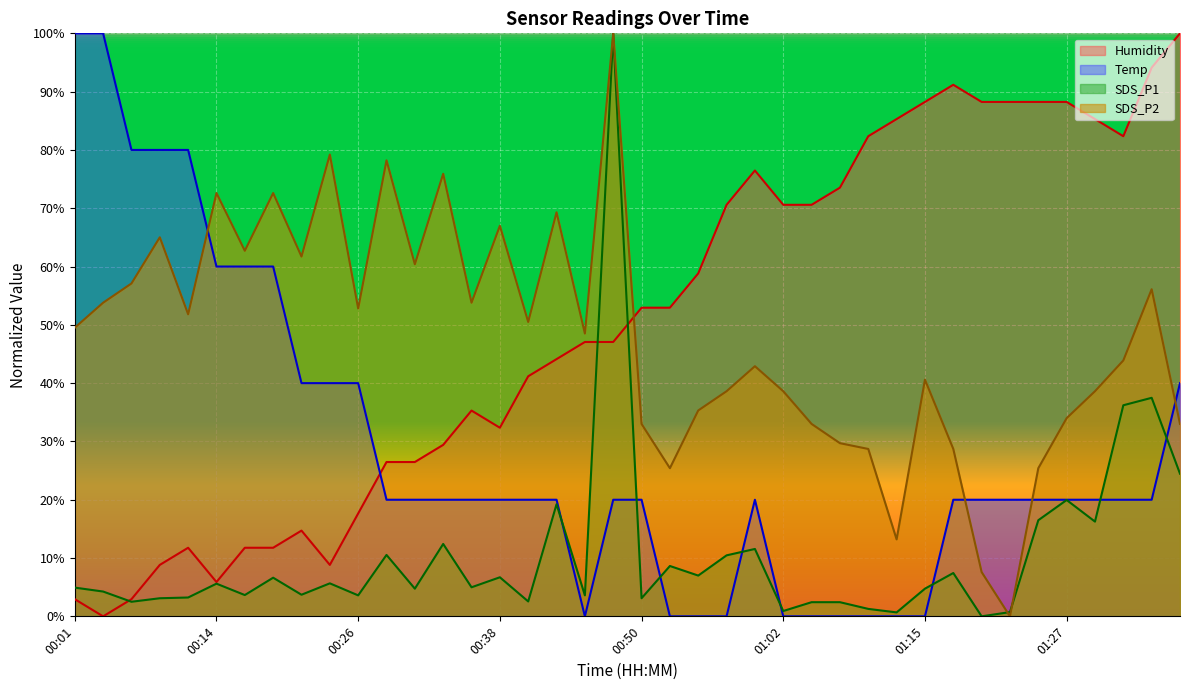

Reading right to left, transcribe all the data shown in this chart.

Temp: 01:37=40.0	01:34=20.0	01:32=20.0	01:29=20.0	01:27=20.0	01:24=20.0	01:22=20.0	01:20=20.0	01:17=20.0	01:15=0.0	01:12=0.0	01:10=0.0	01:07=0.0	01:05=0.0	01:02=0.0	01:00=20.0	00:57=0.0	00:55=0.0	00:52=0.0	00:50=20.0	00:48=20.0	00:45=0.0	00:43=20.0	00:40=20.0	00:38=20.0	00:35=20.0	00:33=20.0	00:31=20.0	00:28=20.0	00:26=40.0	00:23=40.0	00:21=40.0	00:18=60.0	00:16=60.0	00:14=60.0	00:11=80.0	00:09=80.0	00:06=80.0	00:04=100.0	00:01=100.0
Humidity: 01:37=100.0	01:34=94.1	01:32=82.4	01:29=85.3	01:27=88.2	01:24=88.2	01:22=88.2	01:20=88.2	01:17=91.2	01:15=88.2	01:12=85.3	01:10=82.4	01:07=73.5	01:05=70.6	01:02=70.6	01:00=76.5	00:57=70.6	00:55=58.8	00:52=52.9	00:50=52.9	00:48=47.1	00:45=47.1	00:43=44.1	00:40=41.2	00:38=32.4	00:35=35.3	00:33=29.4	00:31=26.5	00:28=26.5	00:26=17.6	00:23=8.8	00:21=14.7	00:18=11.8	00:16=11.8	00:14=5.9	00:11=11.8	00:09=8.8	00:06=2.9	00:04=0.0	00:01=2.9
SDS_P1: 01:37=24.5	01:34=37.5	01:32=36.2	01:29=16.2	01:27=20.0	01:24=16.5	01:22=0.7	01:20=0.0	01:17=7.4	01:15=4.7	01:12=0.7	01:10=1.3	01:07=2.4	01:05=2.4	01:02=0.9	01:00=11.6	00:57=10.5	00:55=7.0	00:52=8.6	00:50=3.1	00:48=100.0	00:45=3.6	00:43=19.2	00:40=2.6	00:38=6.7	00:35=5.0	00:33=12.4	00:31=4.7	00:28=10.5	00:26=3.6	00:23=5.7	00:21=3.7	00:18=6.6	00:16=3.7	00:14=5.6	00:11=3.2	00:09=3.1	00:06=2.5	00:04=4.3	00:01=4.9
SDS_P2: 01:37=33.0	01:34=56.1	01:32=43.9	01:29=38.6	01:27=34.0	01:24=25.4	01:22=0.0	01:20=7.6	01:17=28.7	01:15=40.6	01:12=13.2	01:10=28.7	01:07=29.7	01:05=33.0	01:02=38.6	01:00=42.9	00:57=38.6	00:55=35.3	00:52=25.4	00:50=33.0	00:48=100.0	00:45=48.5	00:43=69.3	00:40=50.5	00:38=67.0	00:35=53.8	00:33=75.9	00:31=60.4	00:28=78.2	00:26=52.8	00:23=79.2	00:21=61.7	00:18=72.6	00:16=62.7	00:14=72.6	00:11=51.8	00:09=65.0	00:06=57.1	00:04=53.8	00:01=49.5